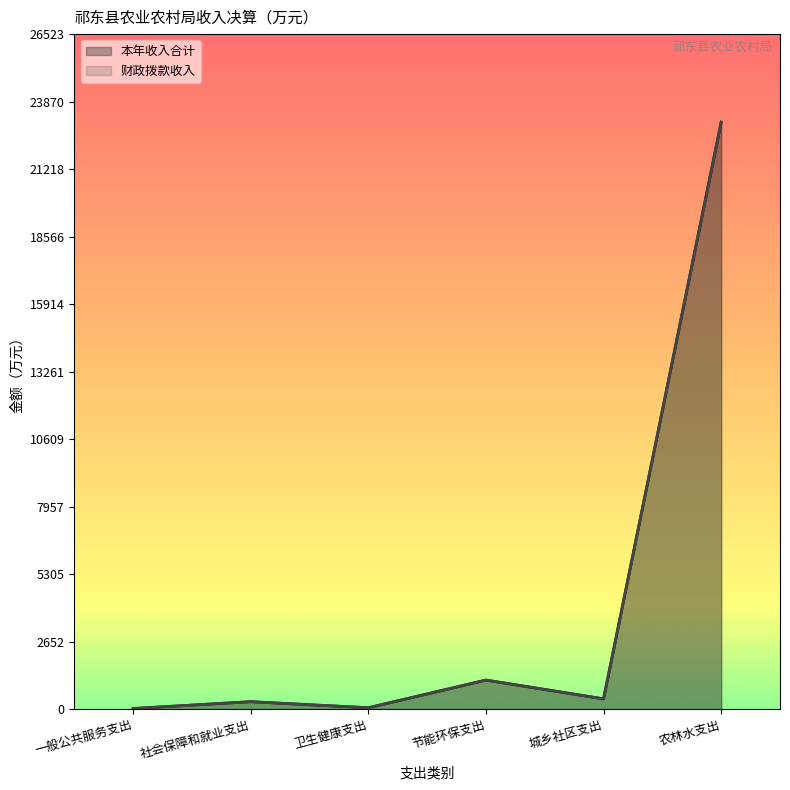

What is the difference between the 本年收入合计 values at 节能环保支出 and 一般公共服务支出?

1118.1